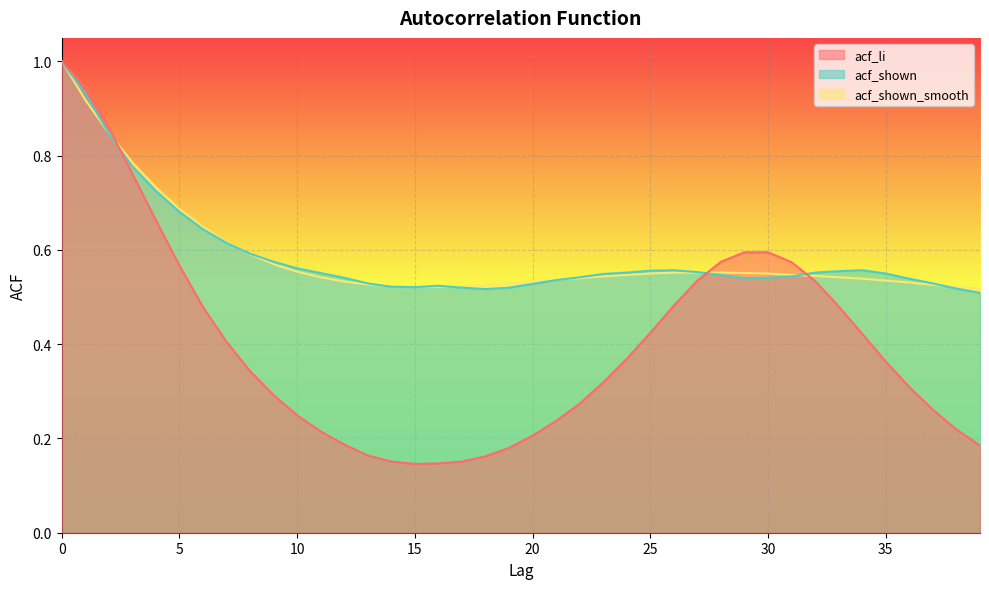

Read the acf_li value at 26.

0.5